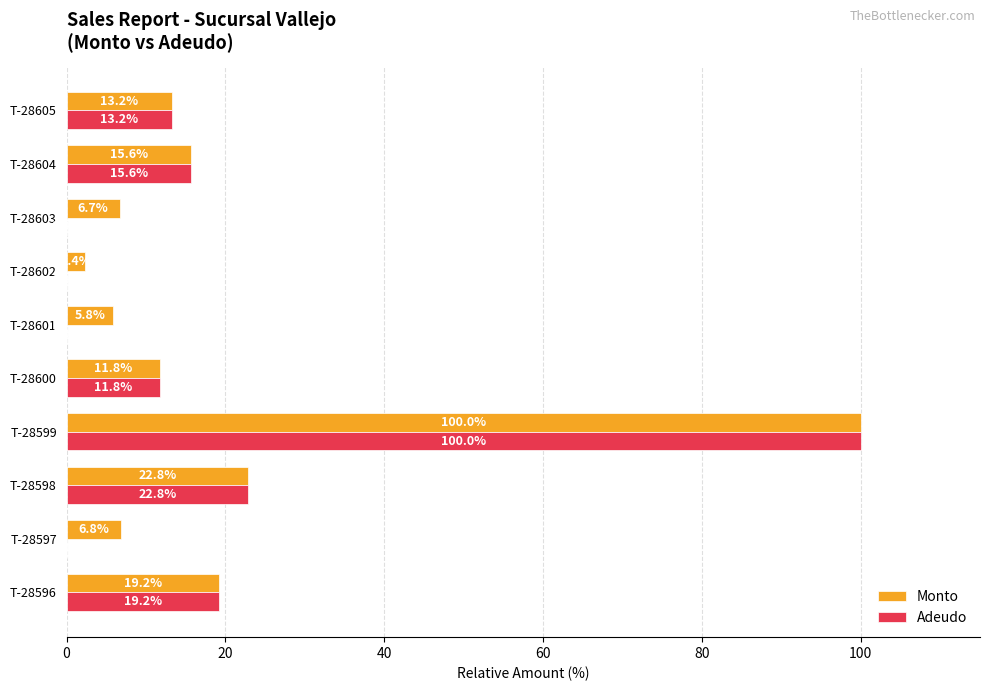

What is the highest value of the Adeudo series?

100.0